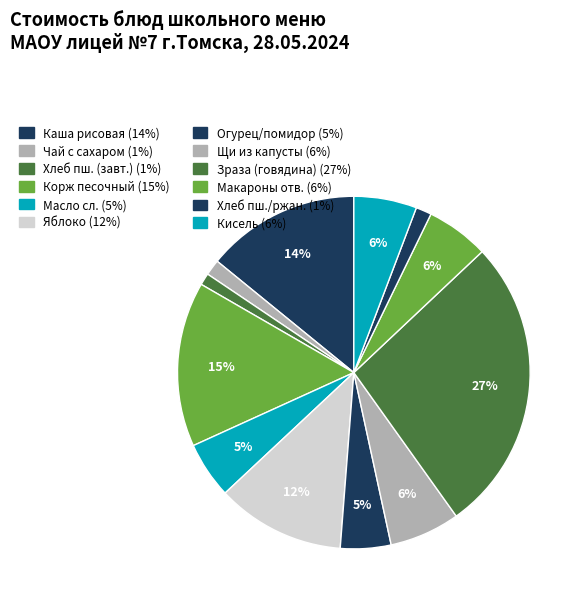

Is there a majority slice in this chart?

No